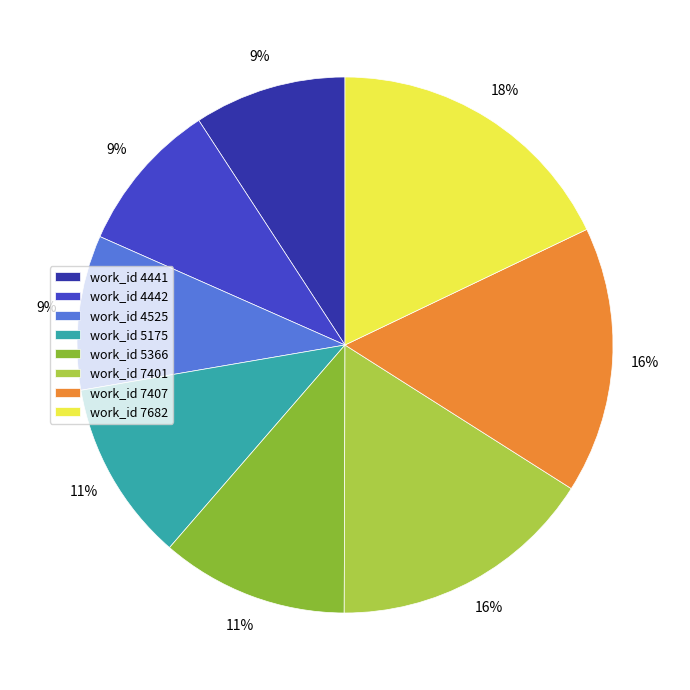

How many slices are in this pie chart?

8